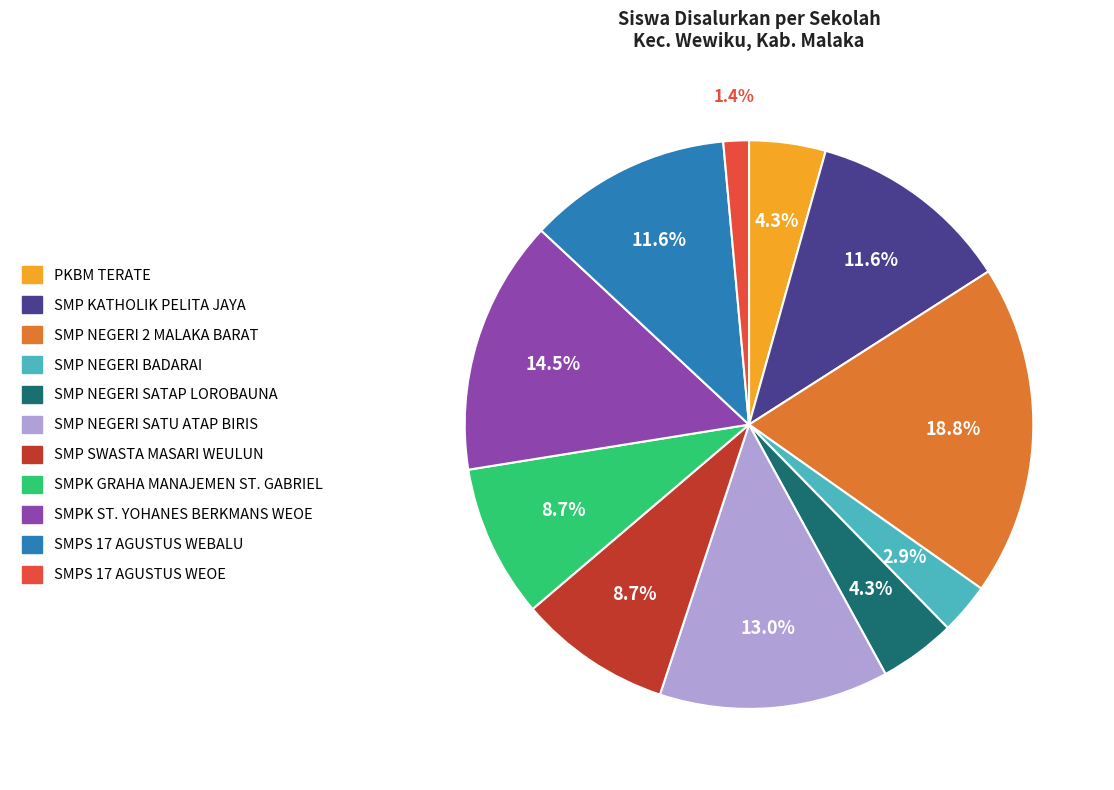

Is there any slice that represents more than half of the pie?

No